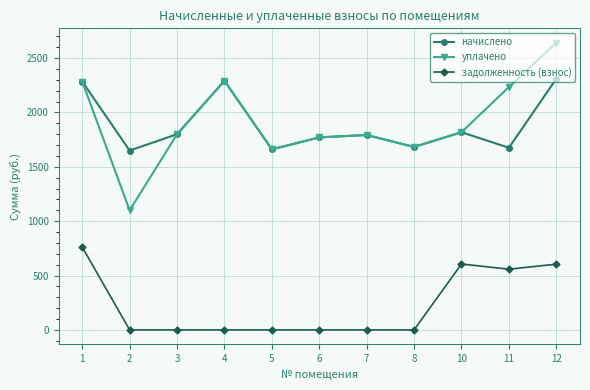

What is the average value of the начислено series?

1885.0